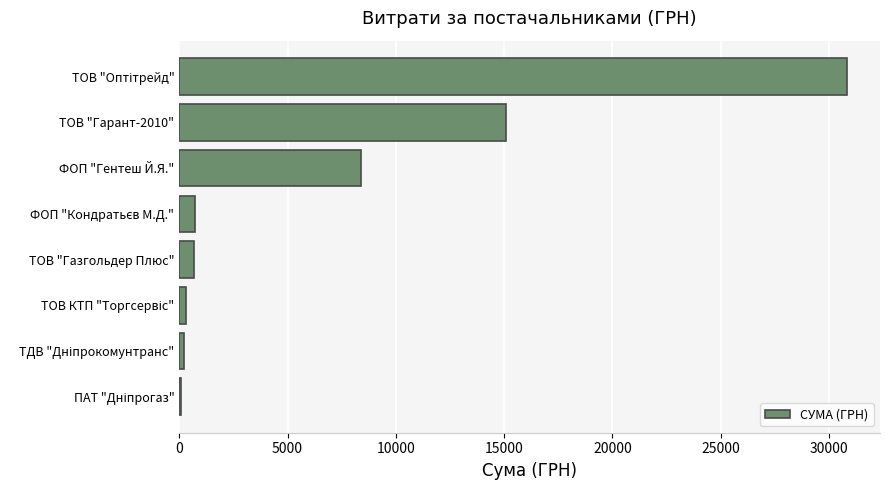

What is the maximum value shown in the chart?

30817.0